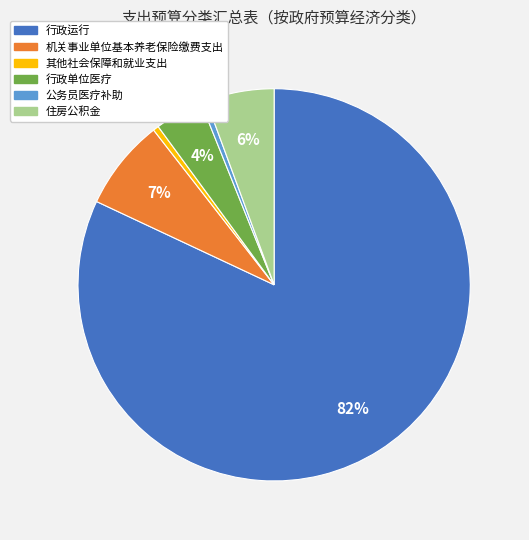

Do 机关事业单位基本养老保险缴费支出 and 住房公积金 together represent more than half of the pie?

No